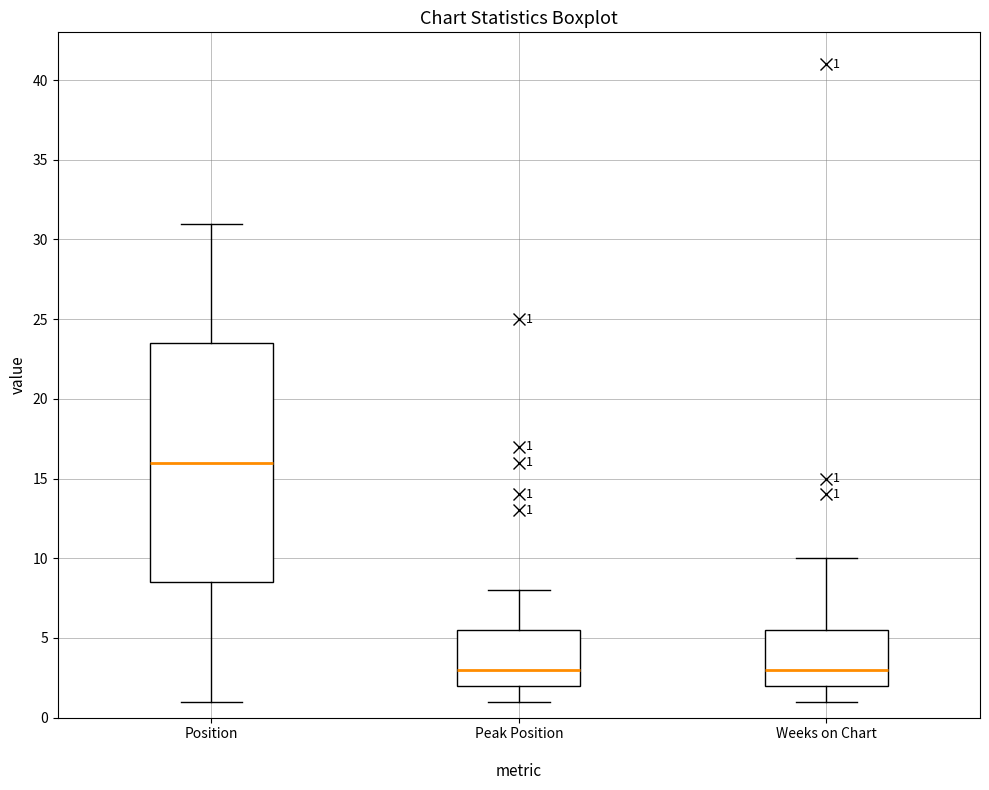

Which box is the tallest, from its lower edge to its upper edge?

Position